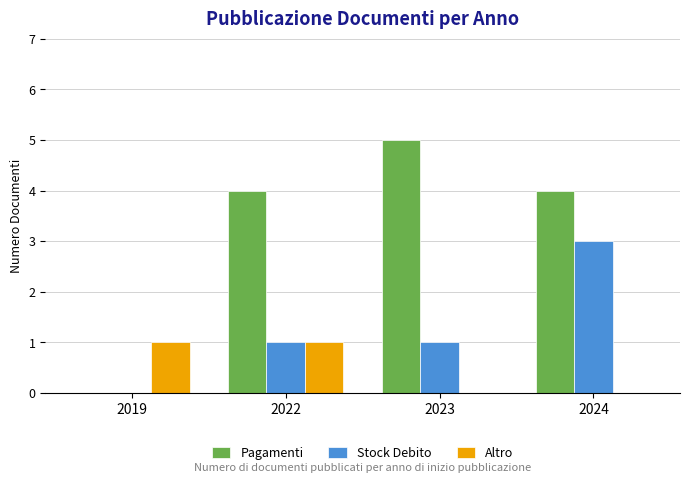

Are the bars horizontal?

No